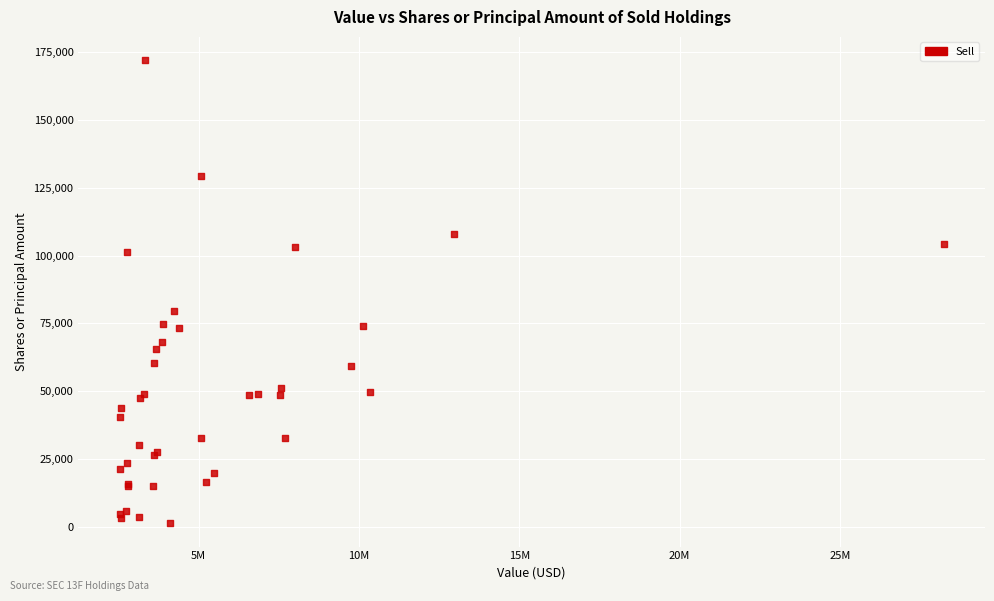

What Y value in the scatter plot is closest to 86664?

79694